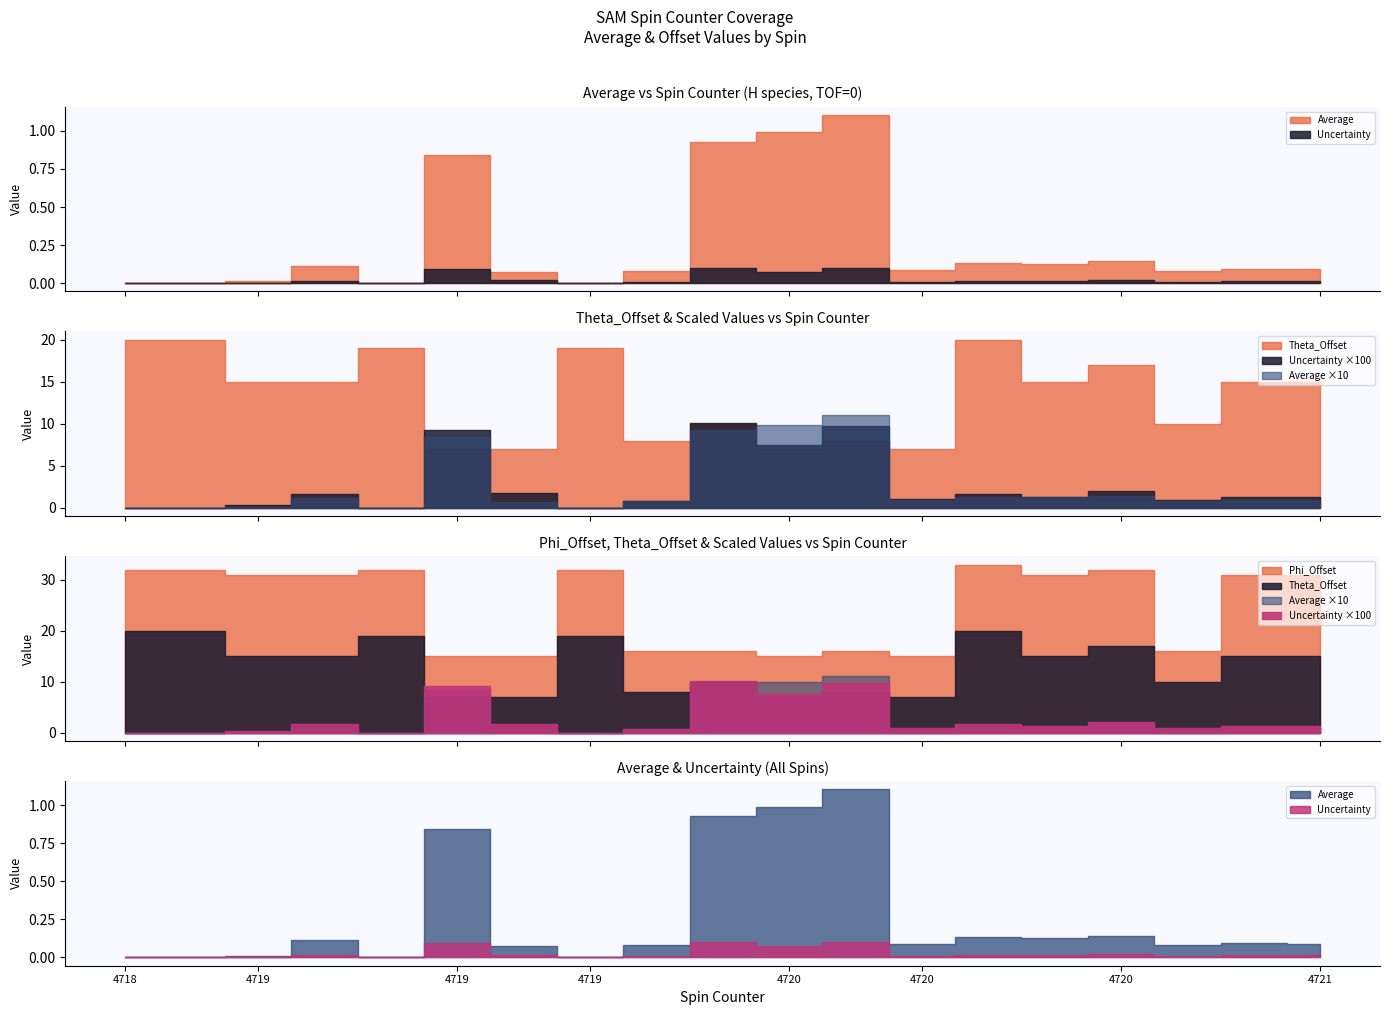

Does the chart display data point markers on the line(s)?

No